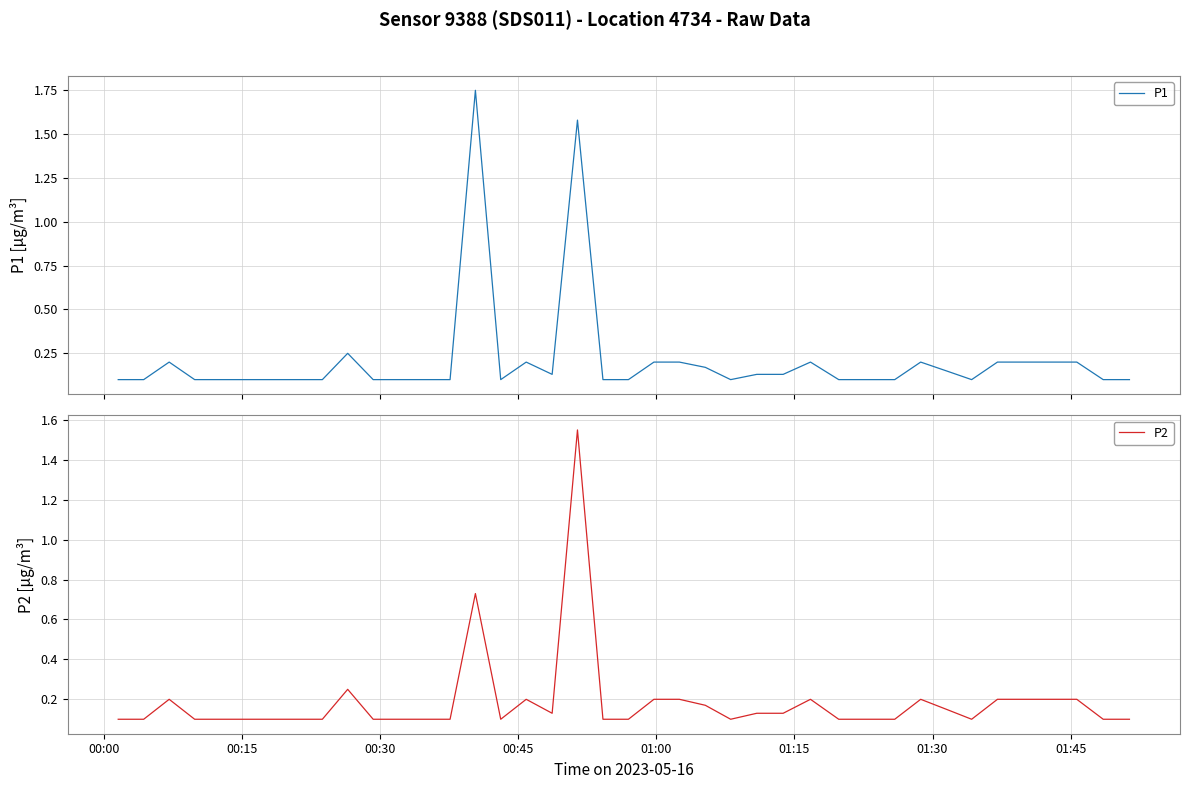

Which series has the widest spread of values?

P1